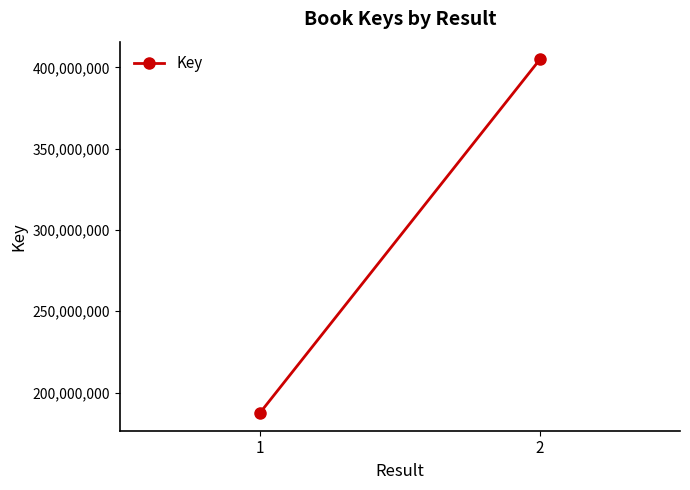

Where is the data nearest to the value 296198063?

1